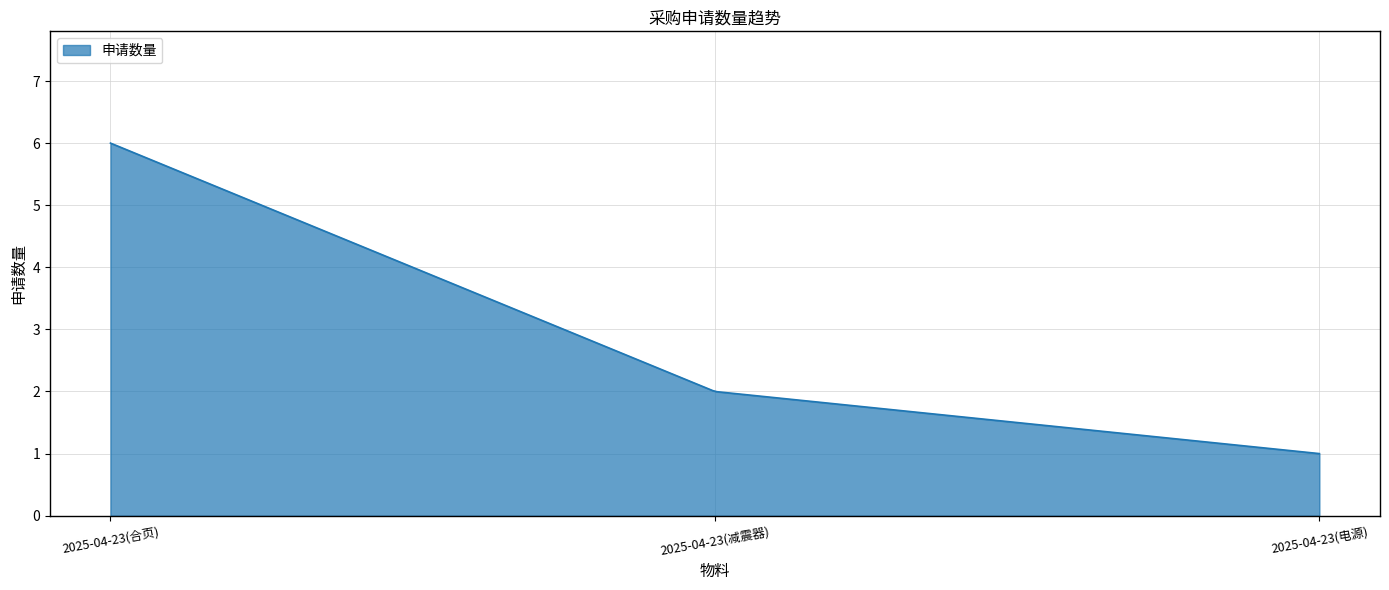

What is the smallest value displayed?

1.0